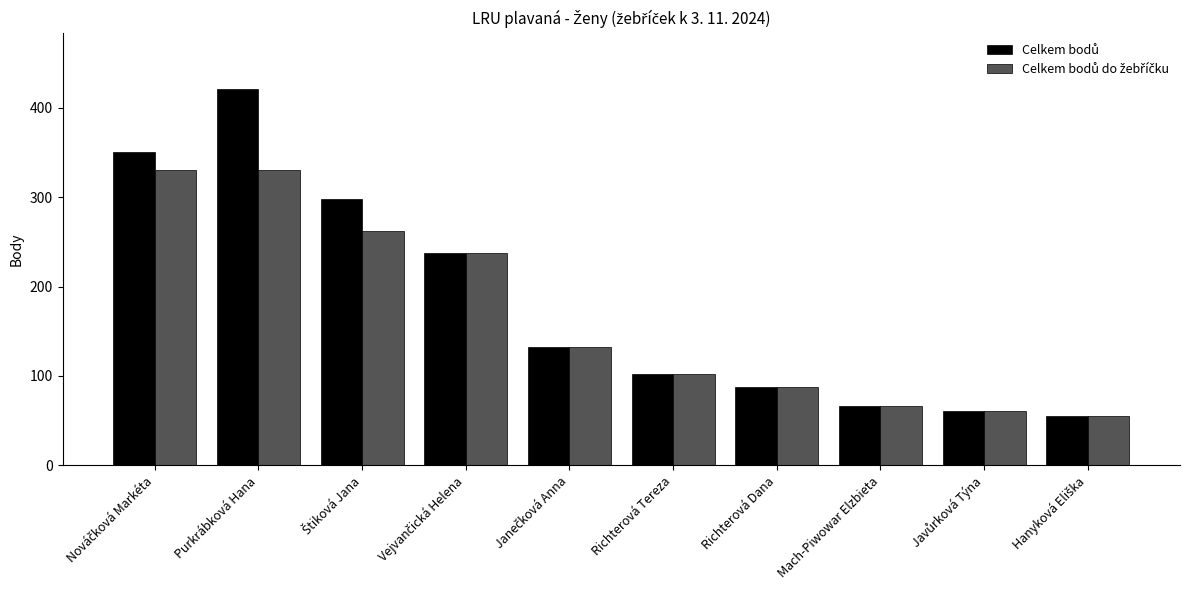

At which category does the chart reach its peak across all series?

Purkrábková Hana